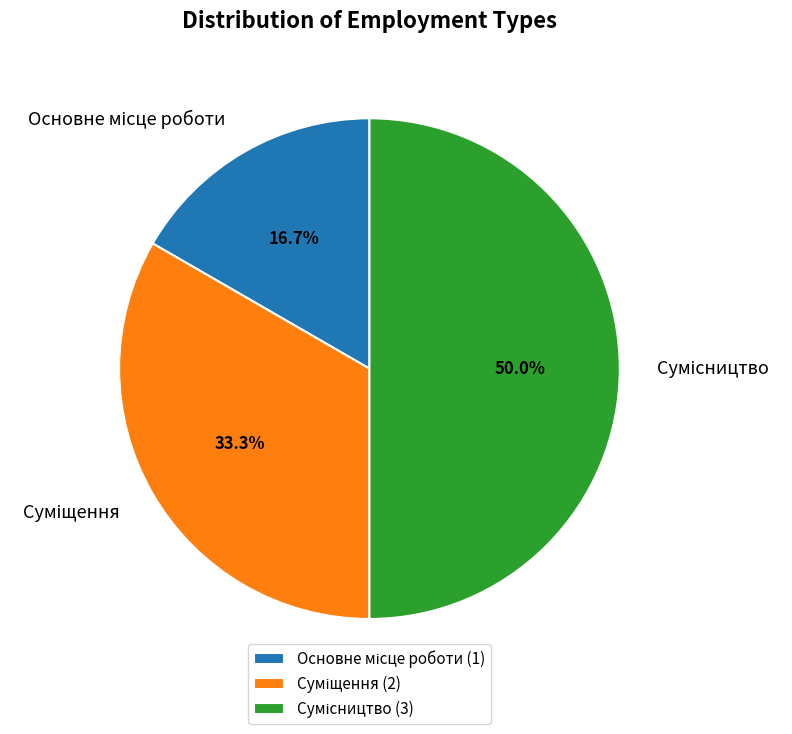

True or false: Сумісництво accounts for 50% of the total.

True